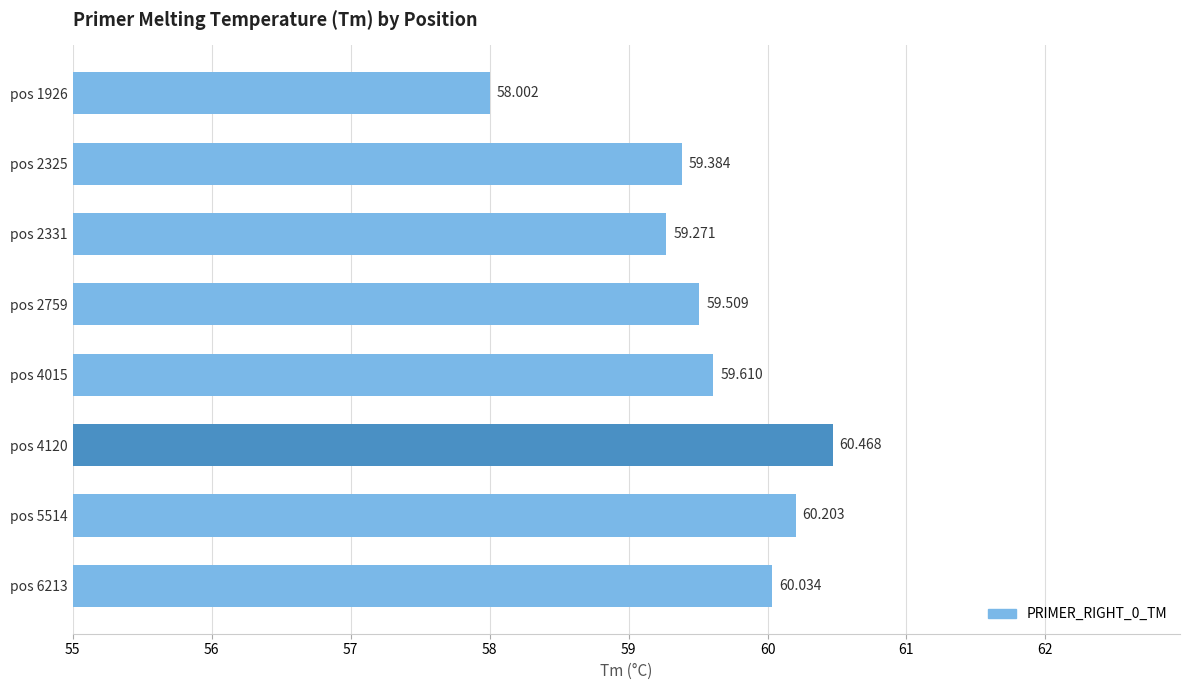

What is the greatest value displayed?

60.5